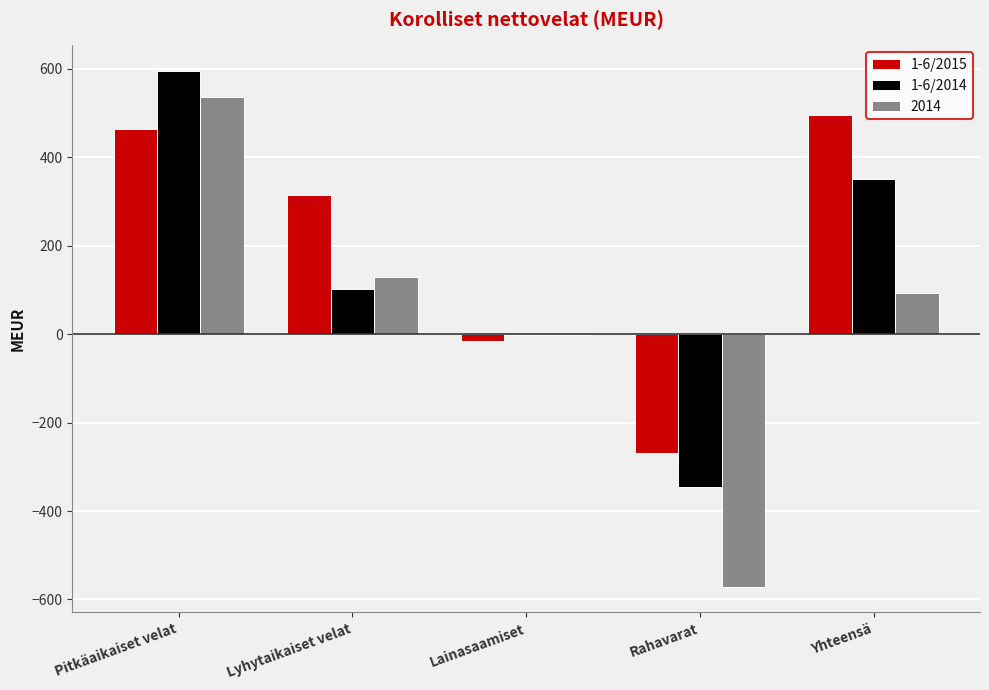

Which category has the highest value in the 1-6/2015 series?

Yhteensä